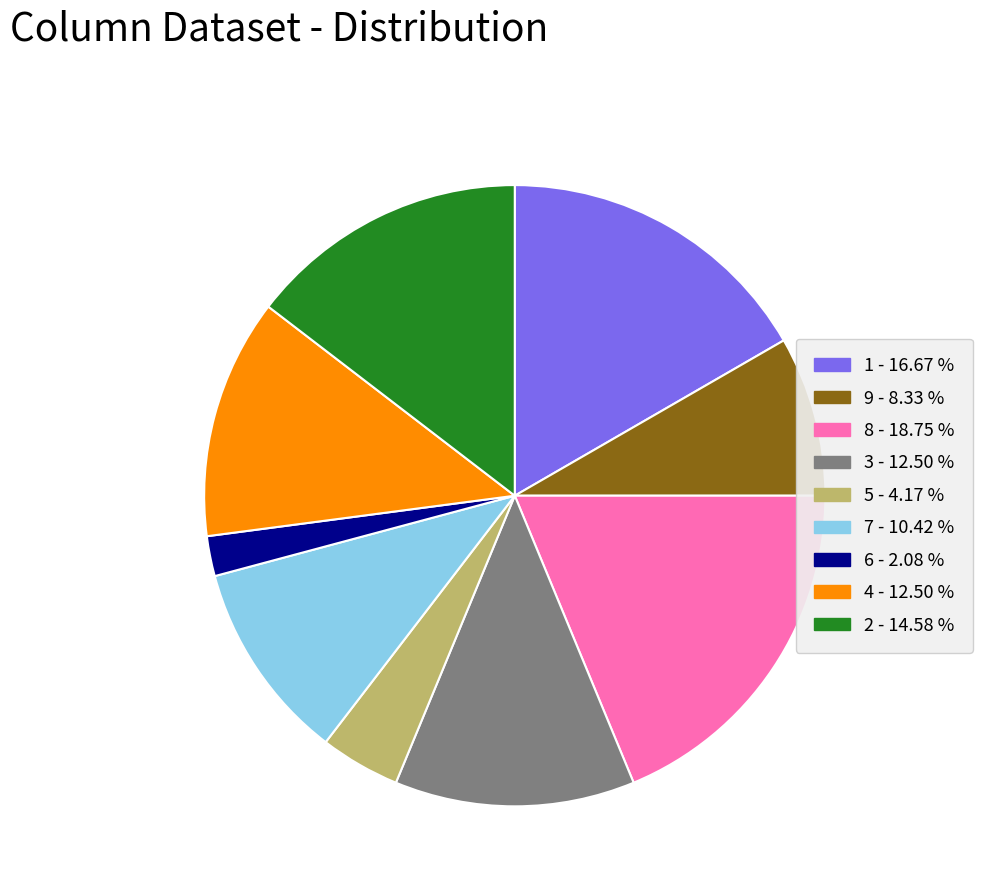

Count the number of slices in the pie.

9